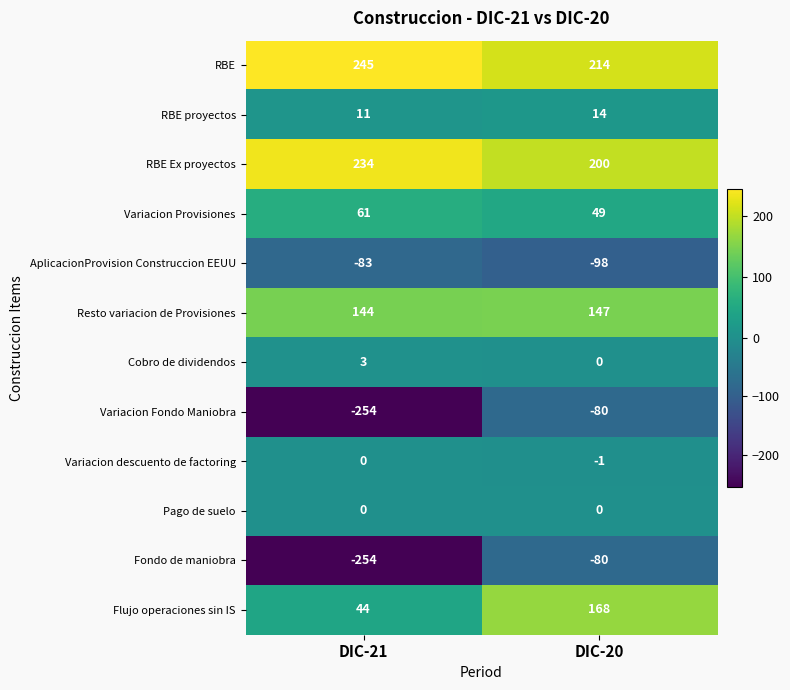

What is the spread (max minus min) of values at DIC-21?

499